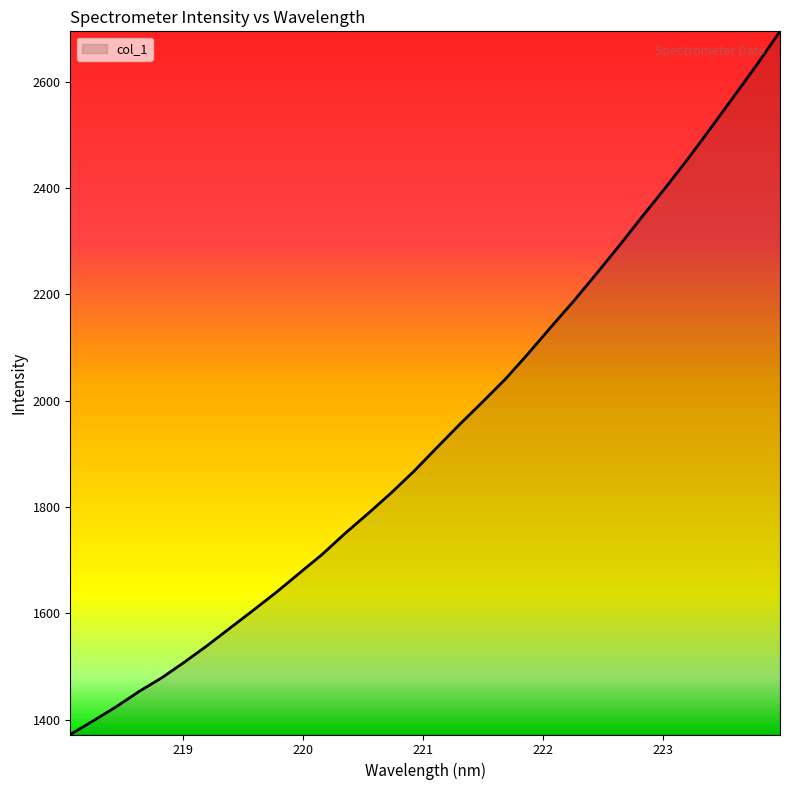

What is the greatest value displayed?

2695.1